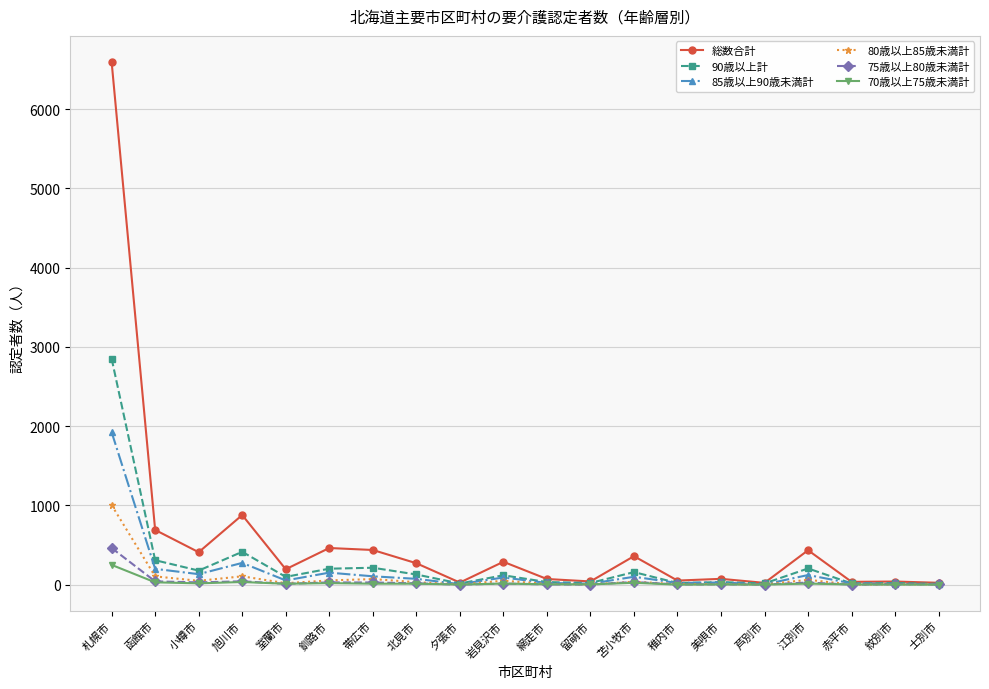

How many series are shown in this chart?

6